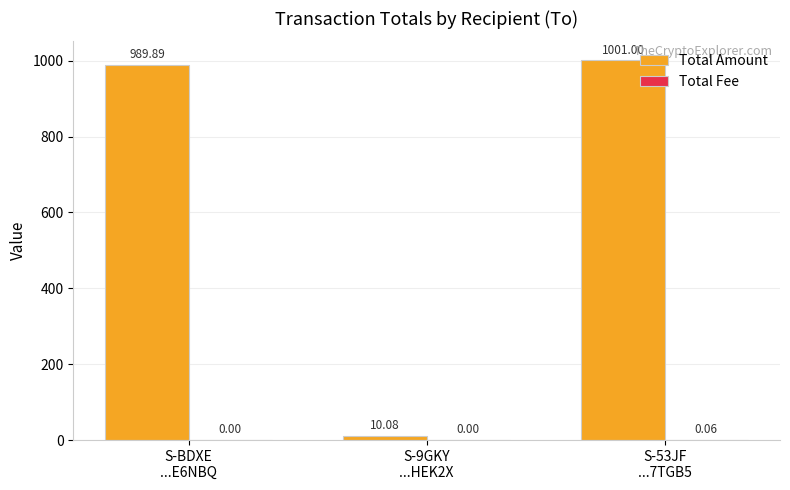

Which series has the largest total across all categories?

Total Amount